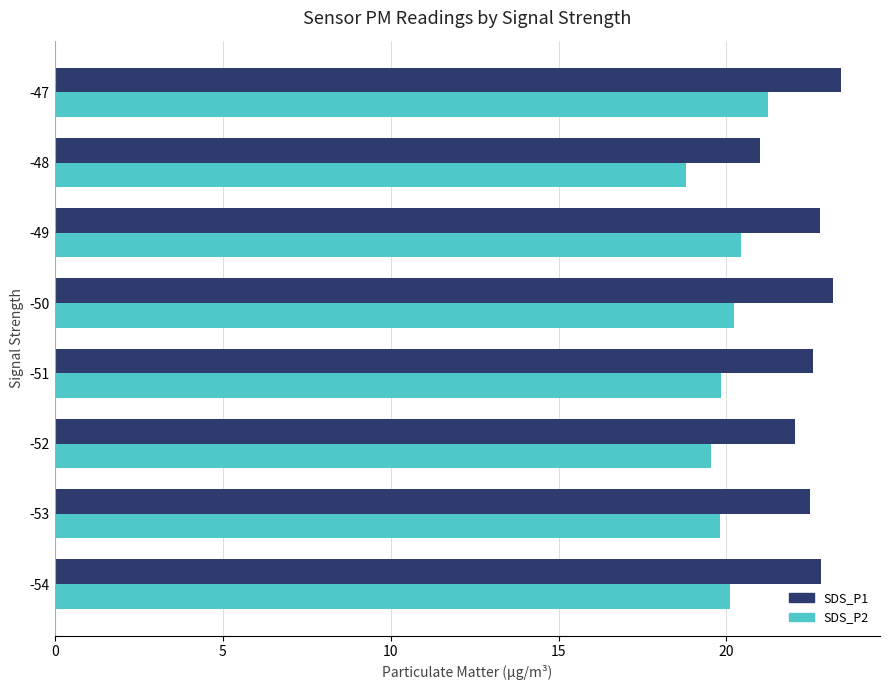

Which series has the largest total across all categories?

SDS_P1